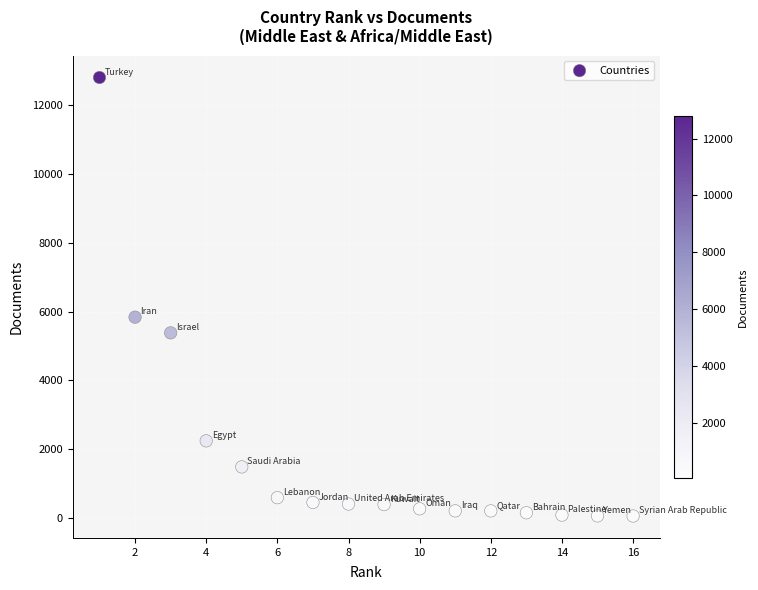

What Y value in the scatter plot is closest to 6432?

5839